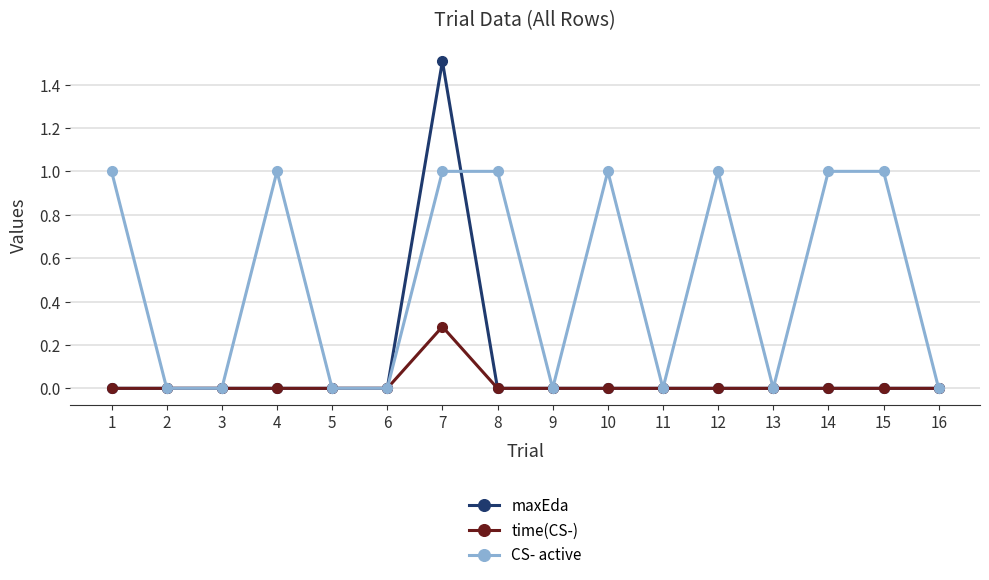

What is the average value of the CS- active series?

0.5